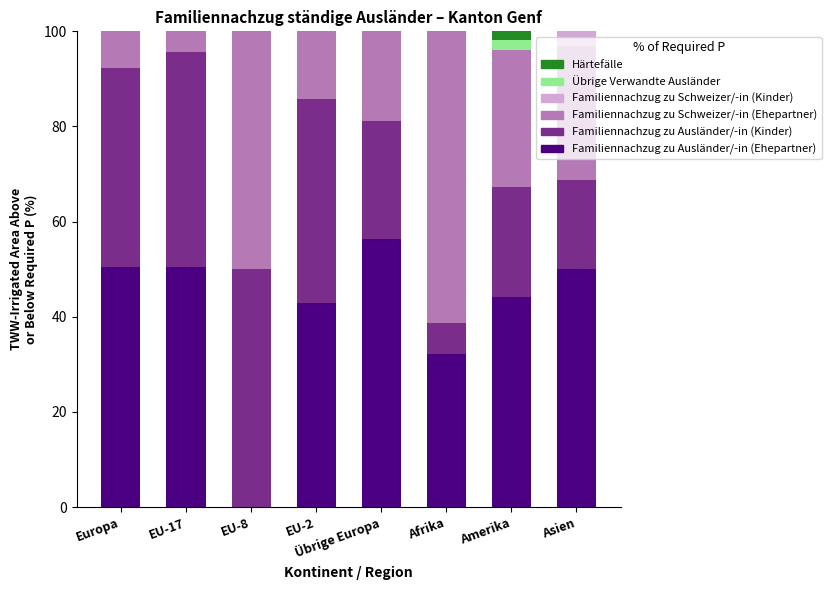

What is the sum of the Familiennachzug zu Ausländer/-in (Ehepartner) values at EU-2 and Afrika?

75.1